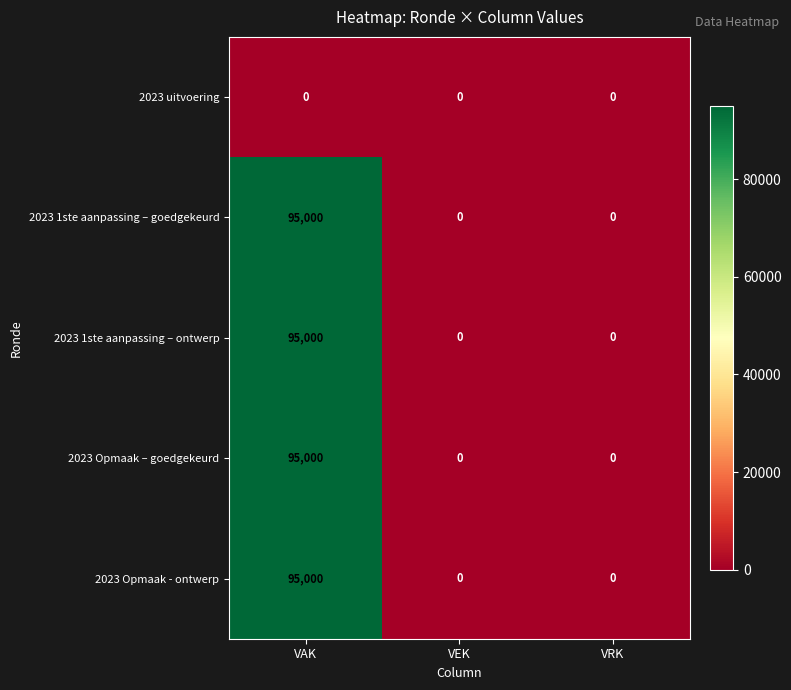

What is the approximate value of 2023 1ste aanpassing – ontwerp at VAK, to the nearest 100?

95000